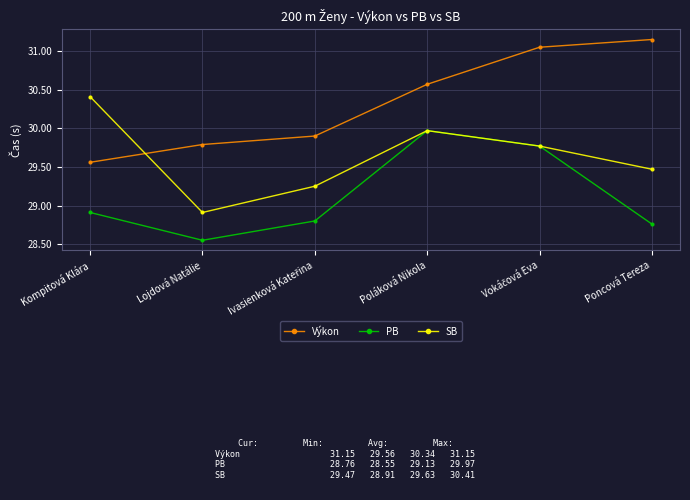

Count the number of data series in this chart.

3